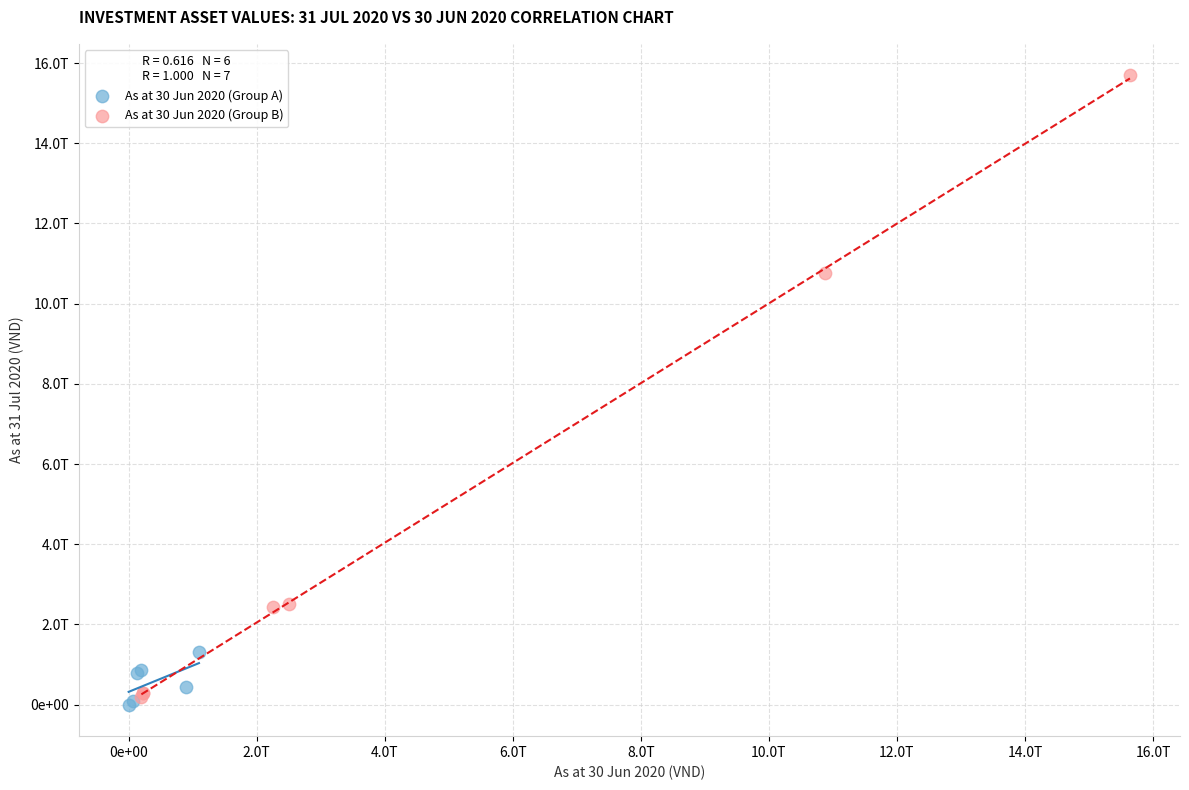

Which series has the largest Y range (max minus min)?

As at 30 Jun 2020 (Group B)